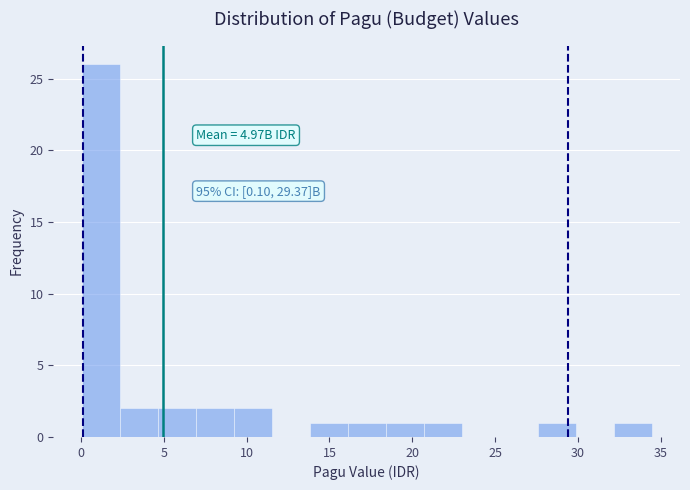

Which range on the x-axis has the tallest bar?

0.0 to 2.5